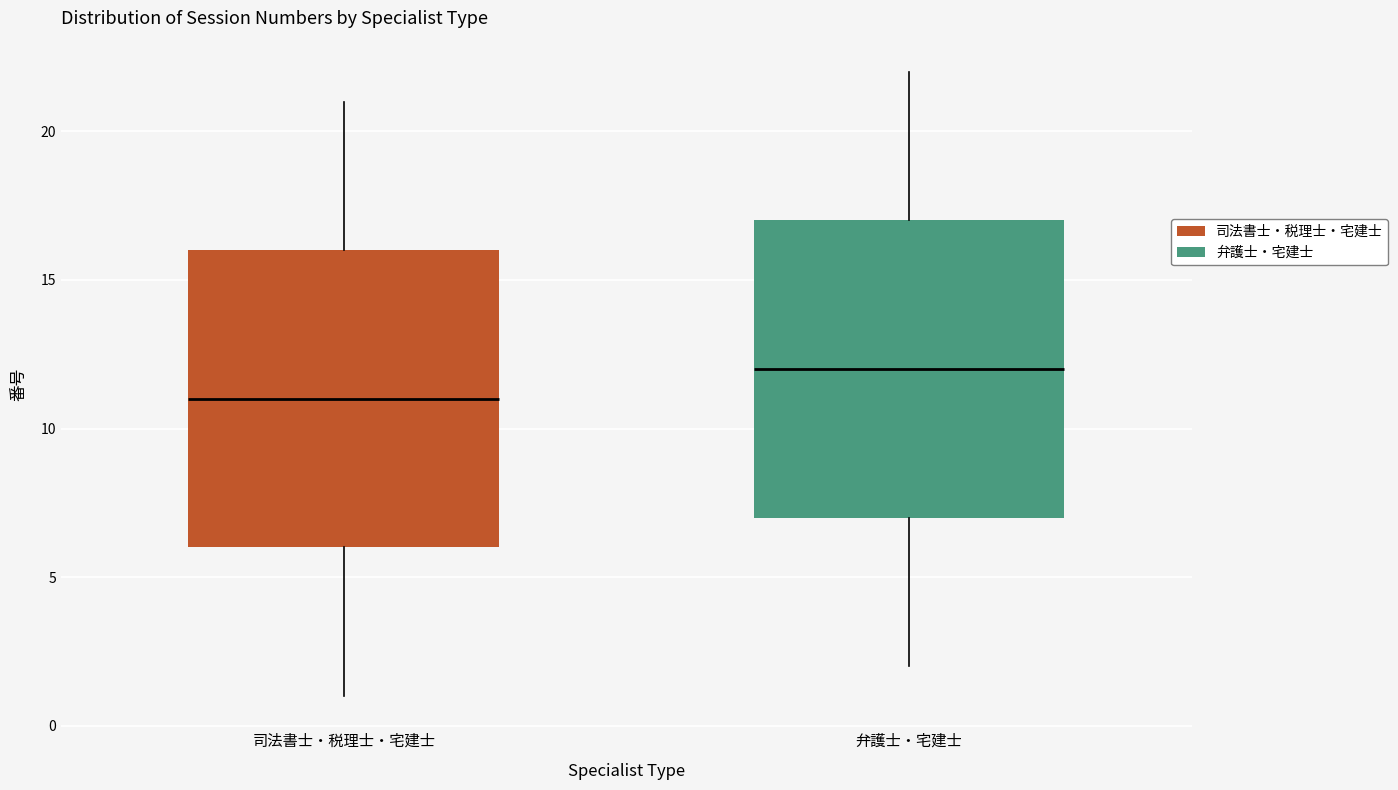

Which box has the lowest median line?

司法書士・税理士・宅建士